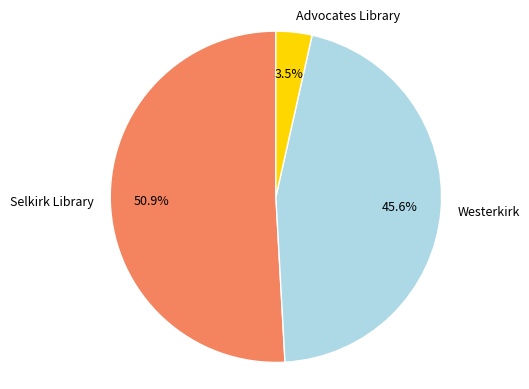

The Advocates Library slice represents 10% of the pie. True or false?

False